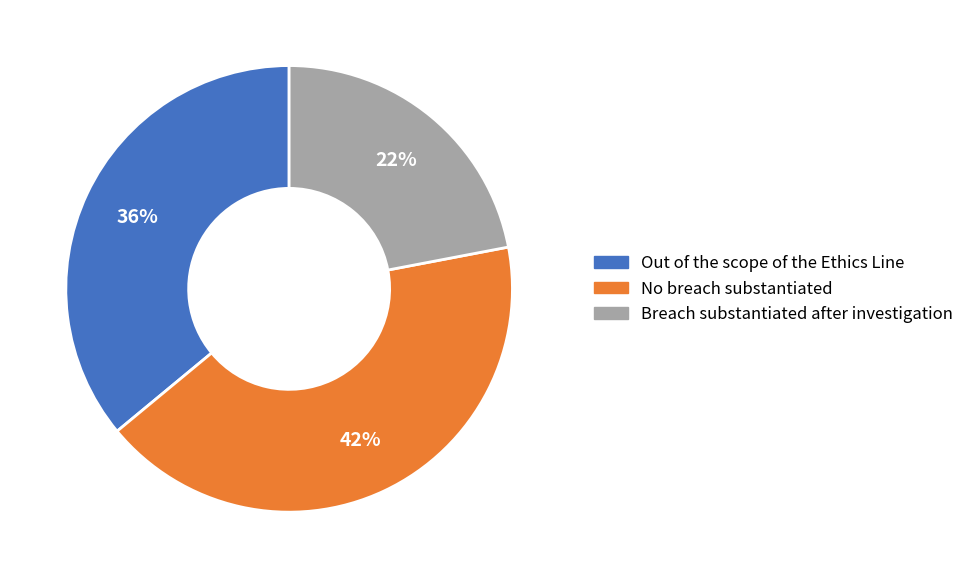

The Out of the scope of the Ethics Line slice represents 36% of the pie. True or false?

True